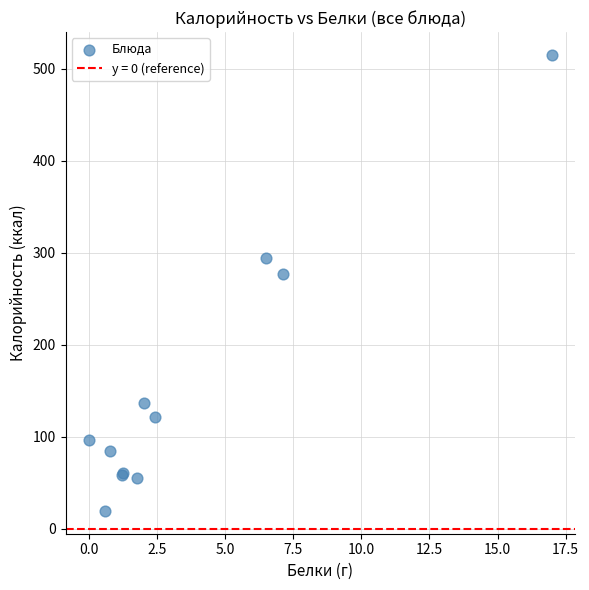

What Y value in the scatter plot is closest to 267?

276.7